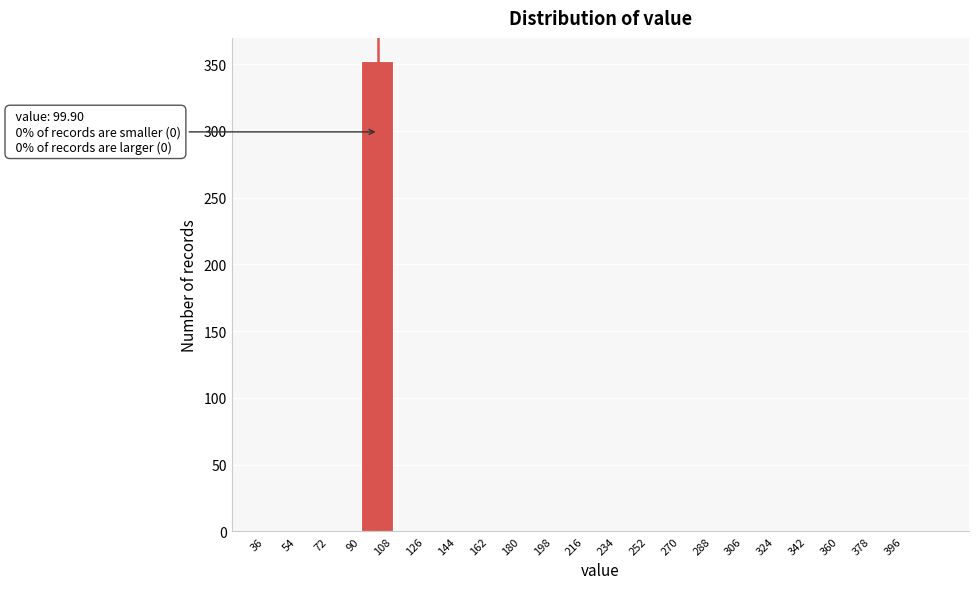

Over which range of the x-axis is the bar tallest?

90 to 108